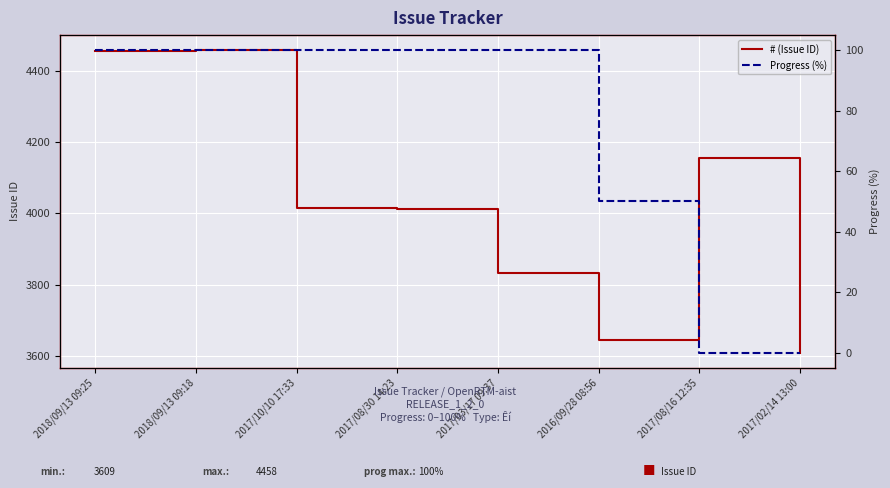

At which label is Progress (%) closest to 50?

2016/09/28 08:56